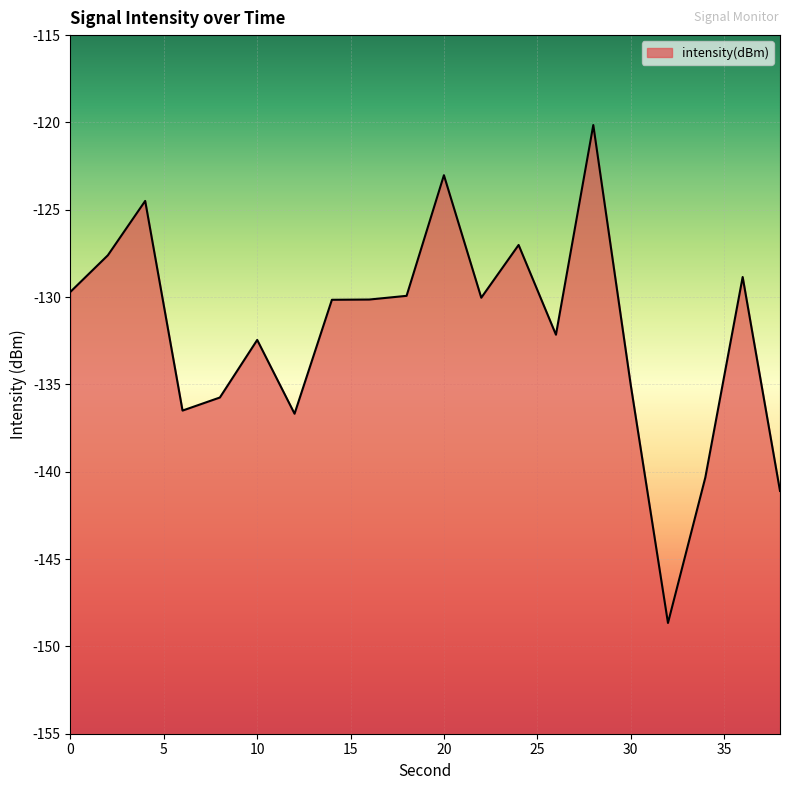

What is the difference between the second highest and second lowest values?

18.1